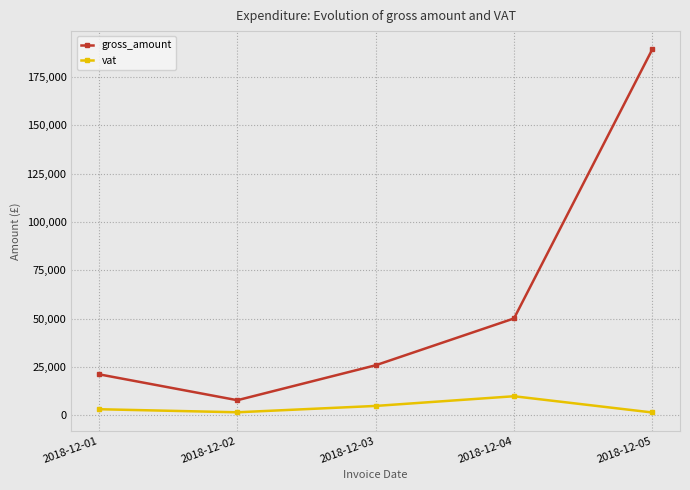

What is the difference between the vat values at 2018-12-04 and 2018-12-01?

6718.6